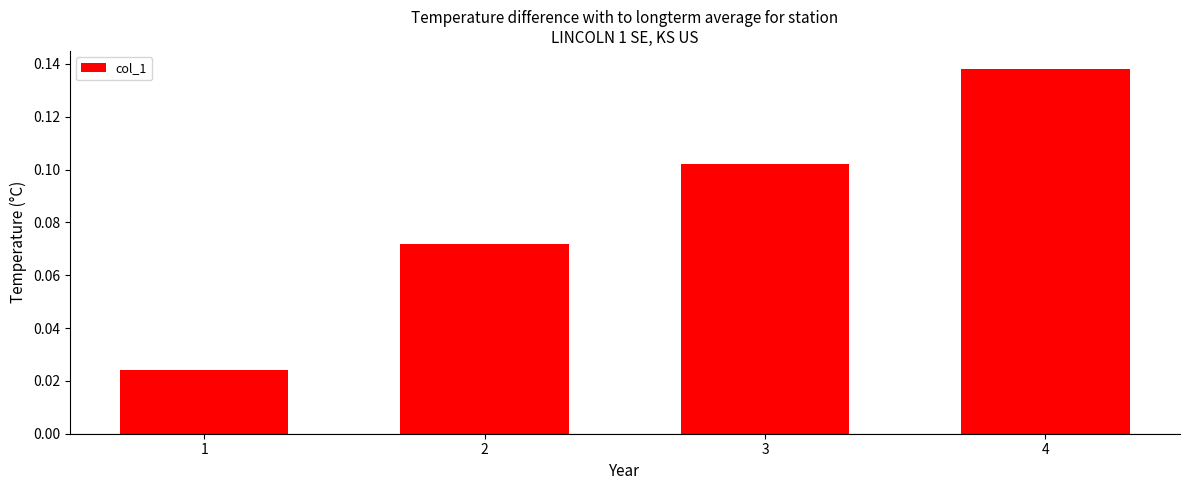

What is the sum of all values?

0.3